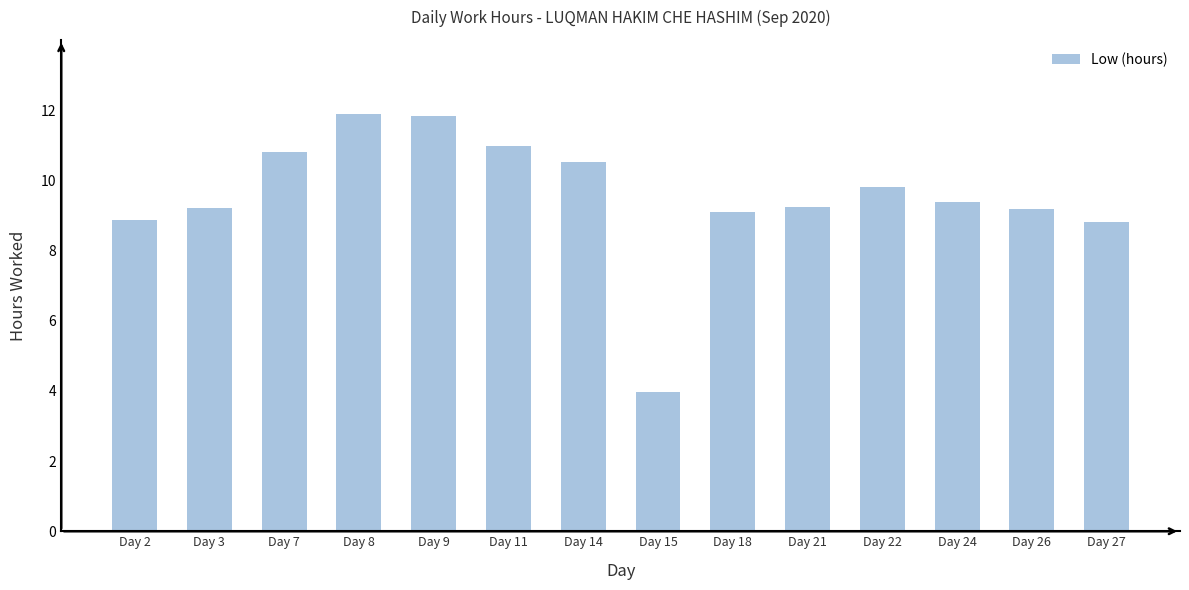

What is the value of the 4th bar from the left?

11.9